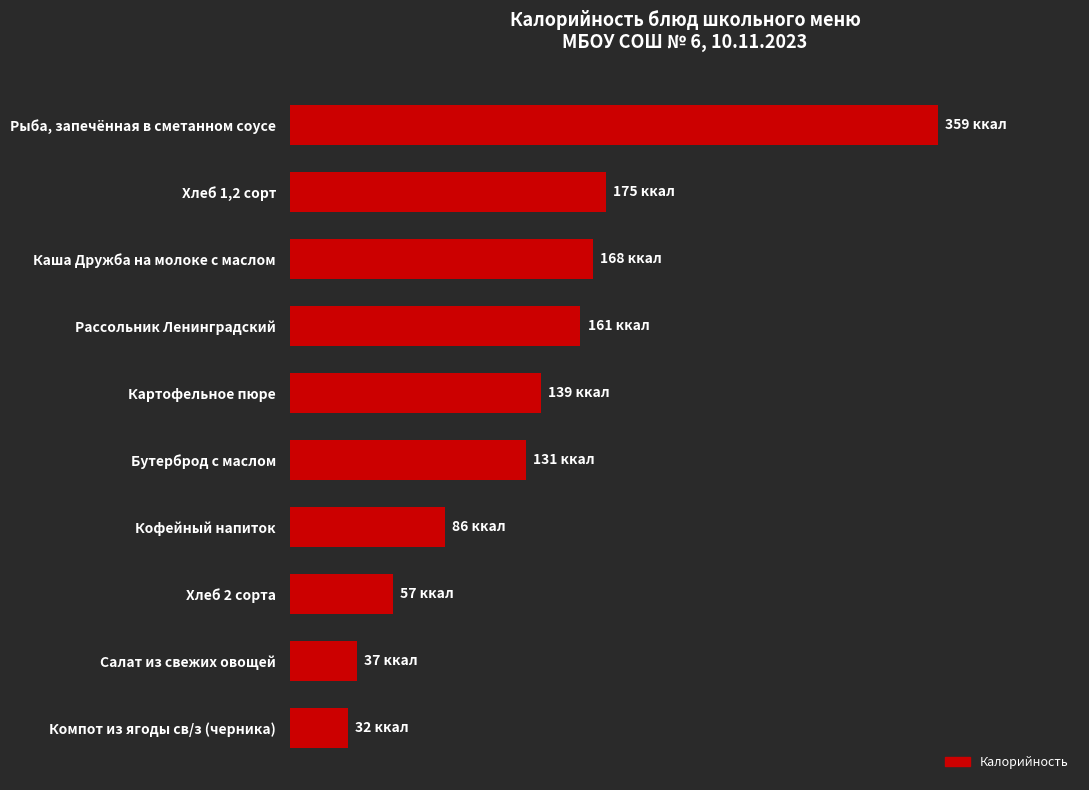

Rank the categories by value from highest to lowest.

Рыба, запечённая в сметанном соусе, Хлеб 1,2 сорт, Каша Дружба на молоке с маслом, Рассольник Ленинградский, Картофельное пюре, Бутерброд с маслом, Кофейный напиток, Хлеб 2 сорта, Салат из свежих овощей, Компот из ягоды св/з (черника)